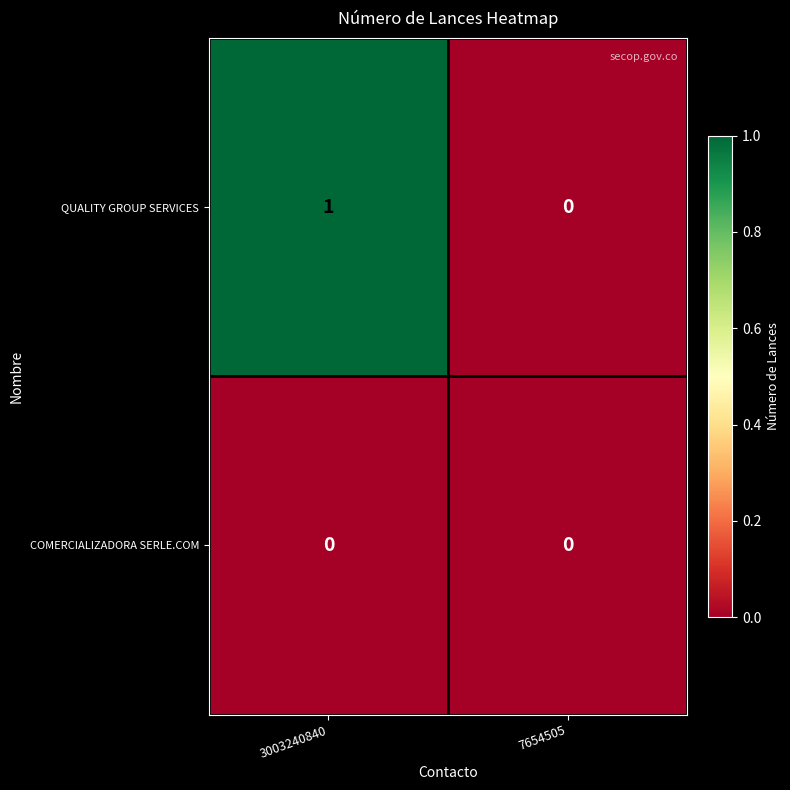

Which series has the largest total across all categories?

QUALITY GROUP SERVICES